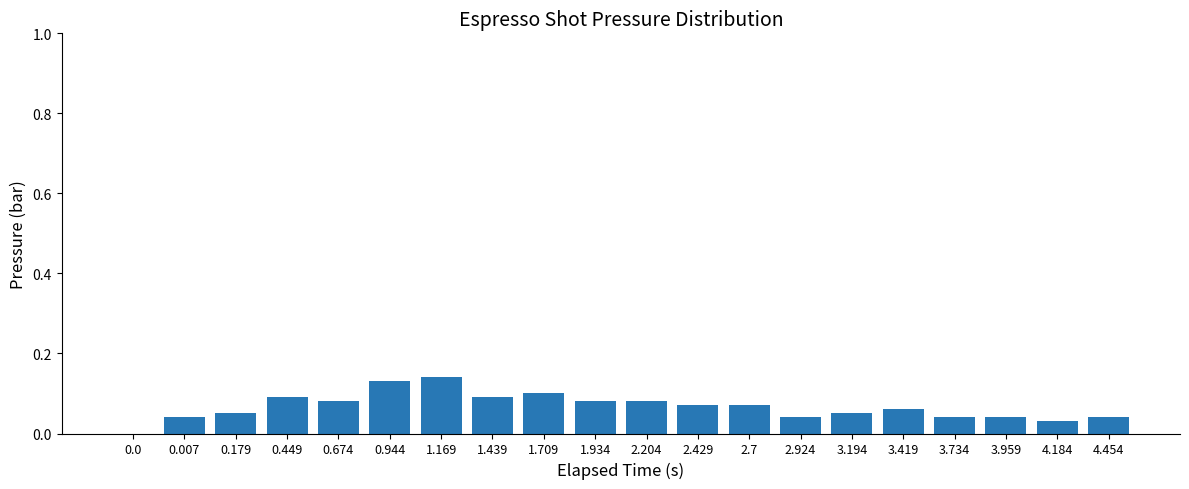

True or false: the data shows 0.1 at 3.419.

True